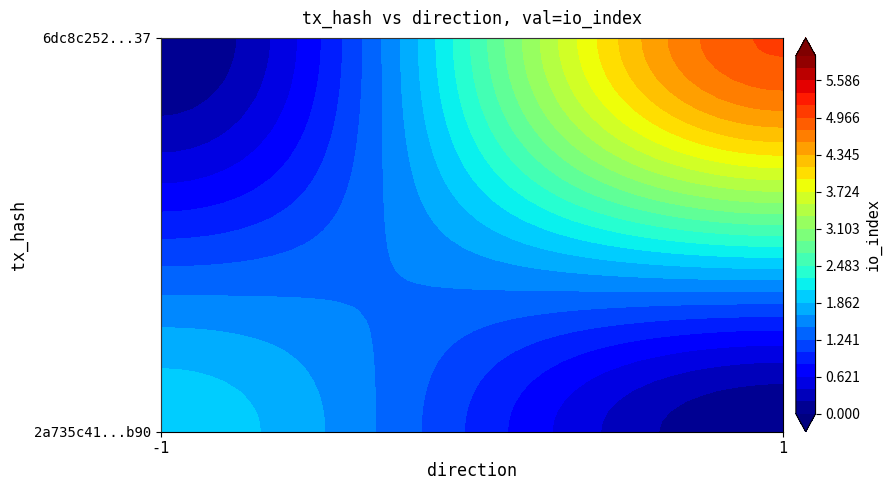

What is the maximum value shown in the chart?

5